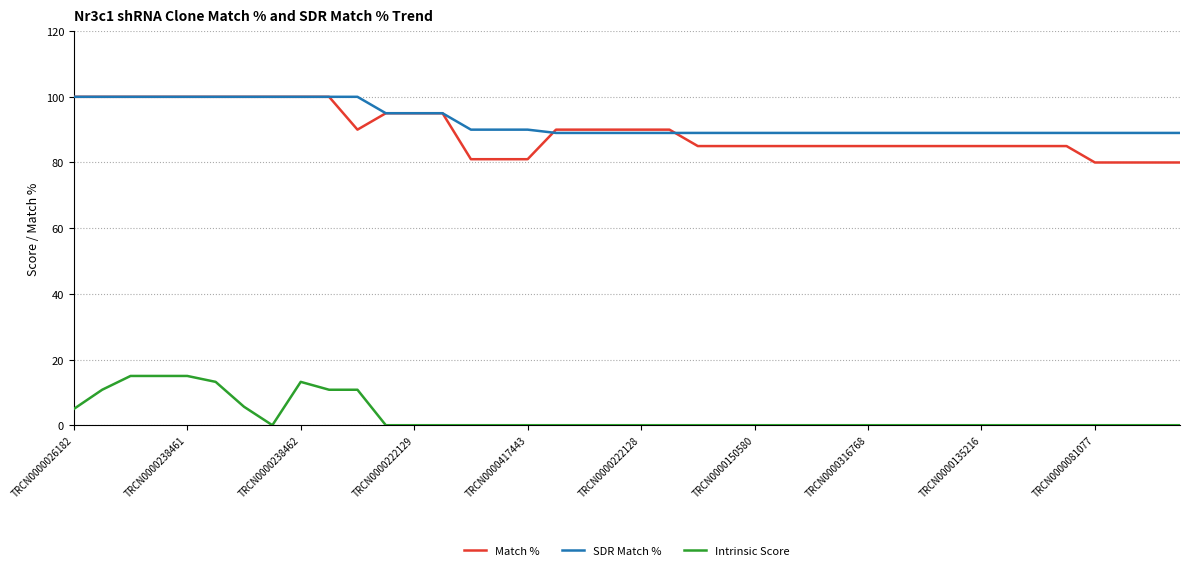

Which series has the largest range (max minus min)?

Match %